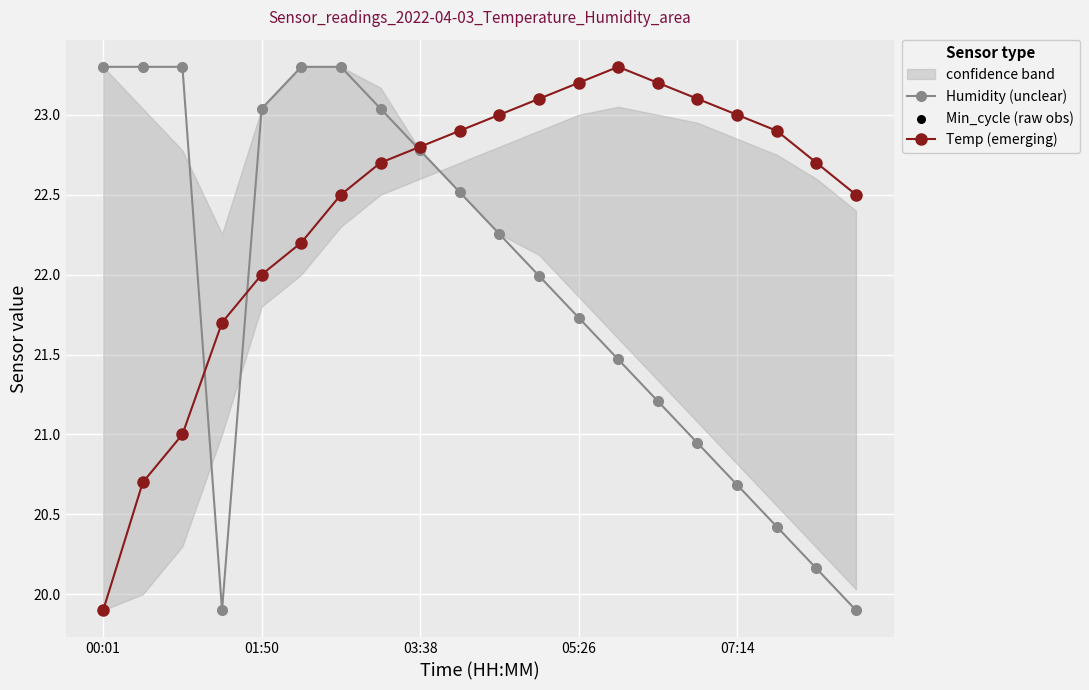

The Humidity (unclear) series shows 21.7 at 05:26. True or false?

True